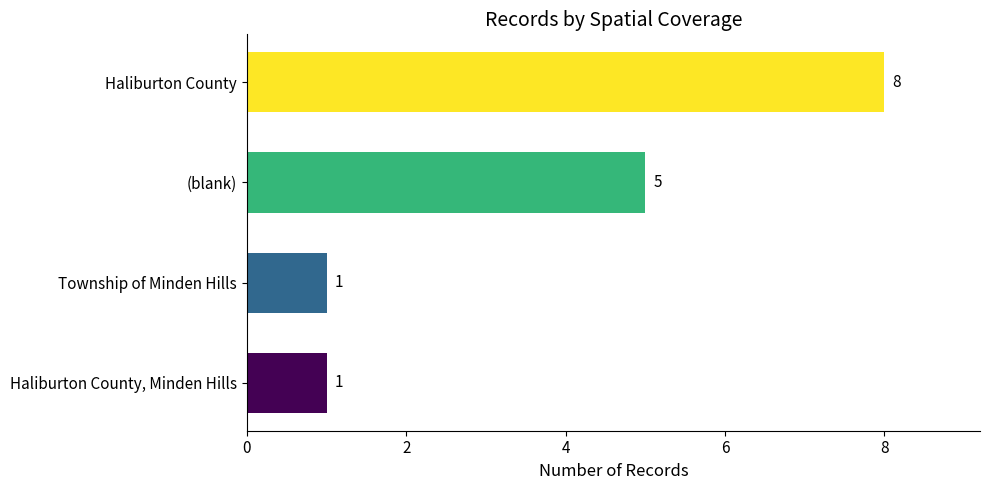

Where is the data nearest to the value 4?

(blank)